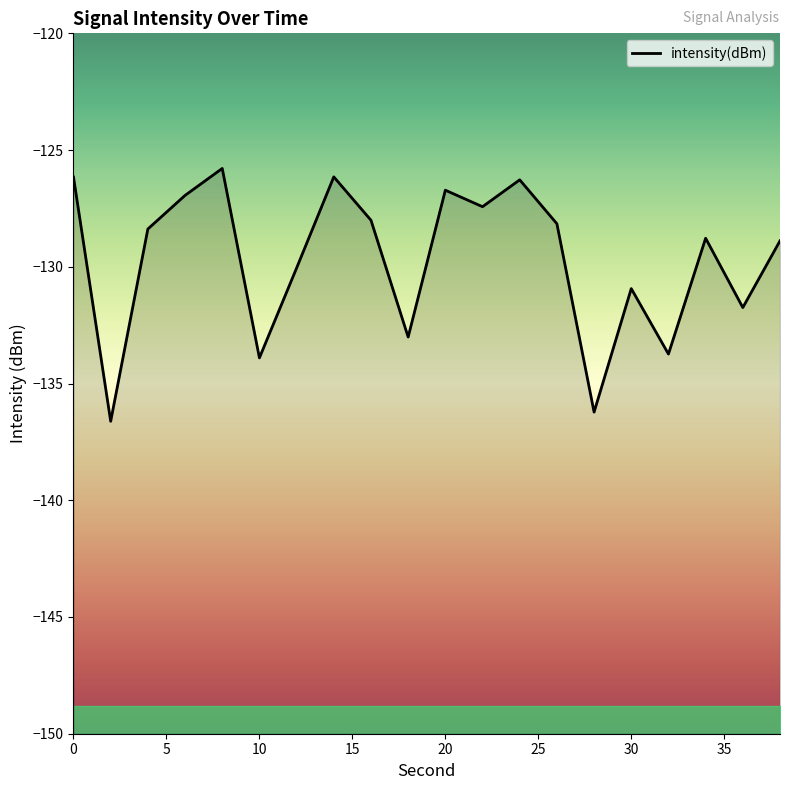

What is the greatest value displayed?

-125.8